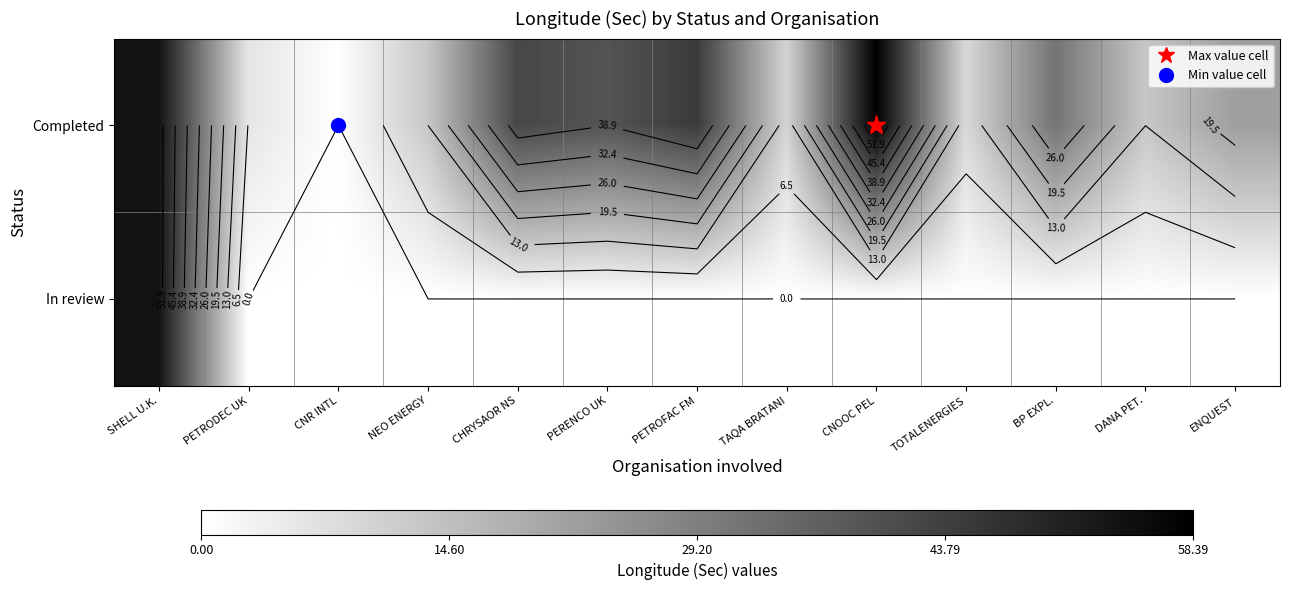

Which series has the widest spread of values?

Completed